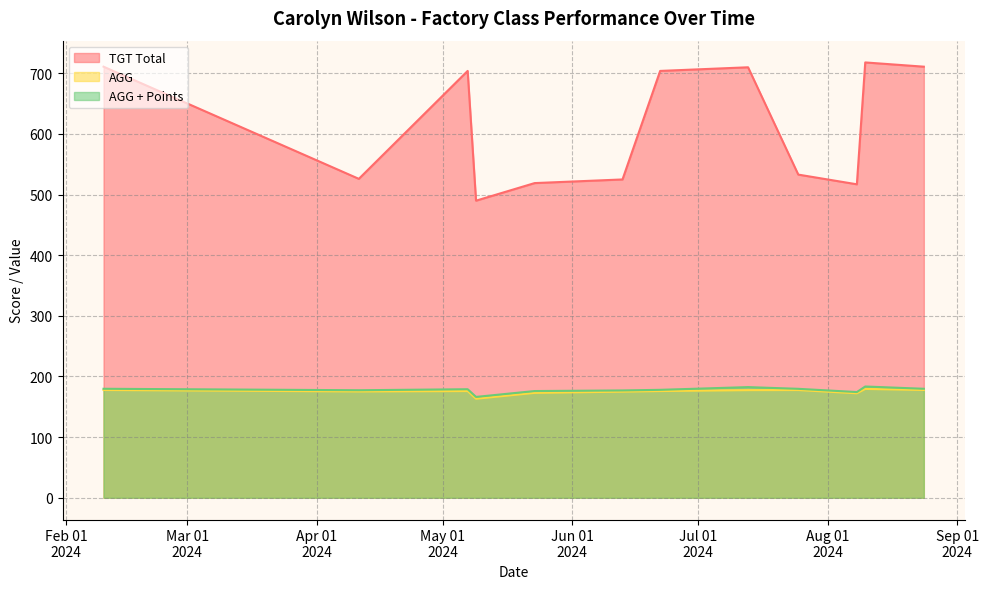

Which series changed the most between 2024-07-25 and 2024-08-10?

TGT Total